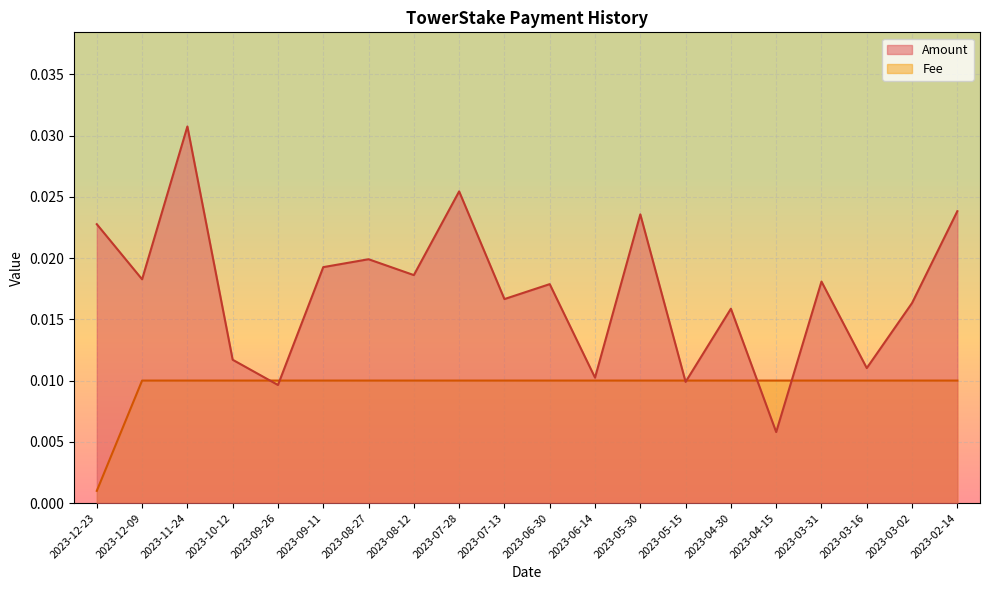

At which label is Fee closest to 0?

2023-12-23